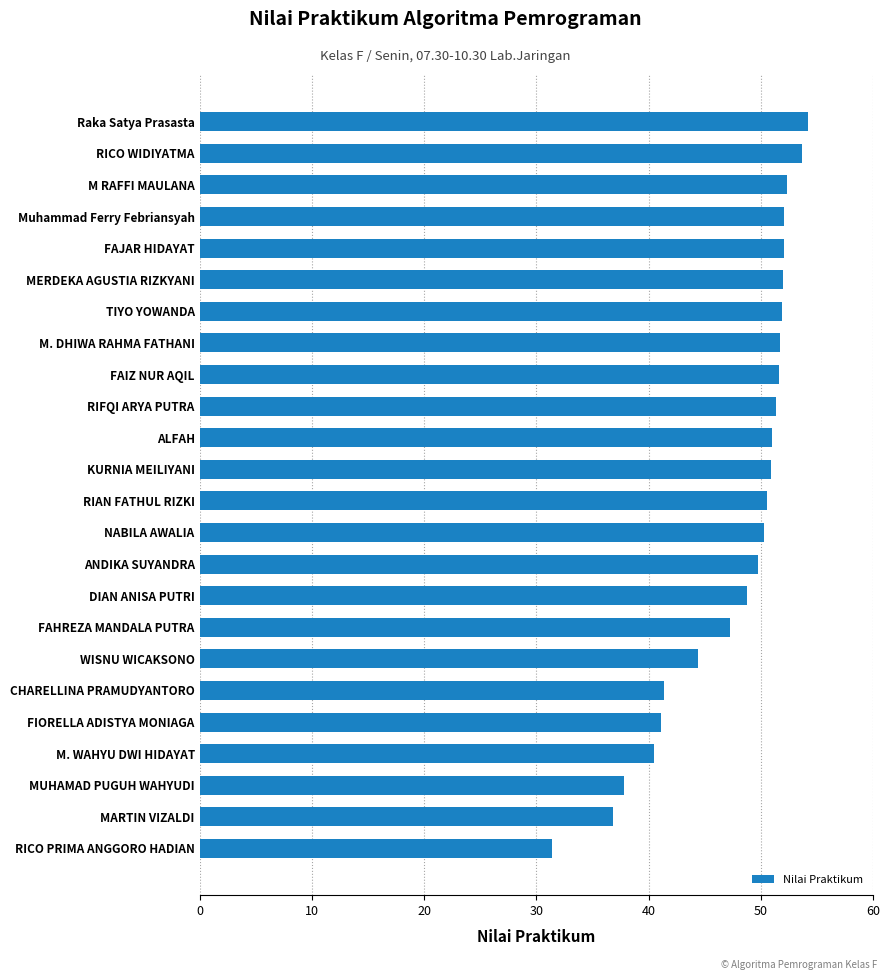

True or false: the data shows 50.3 at NABILA AWALIA.

True